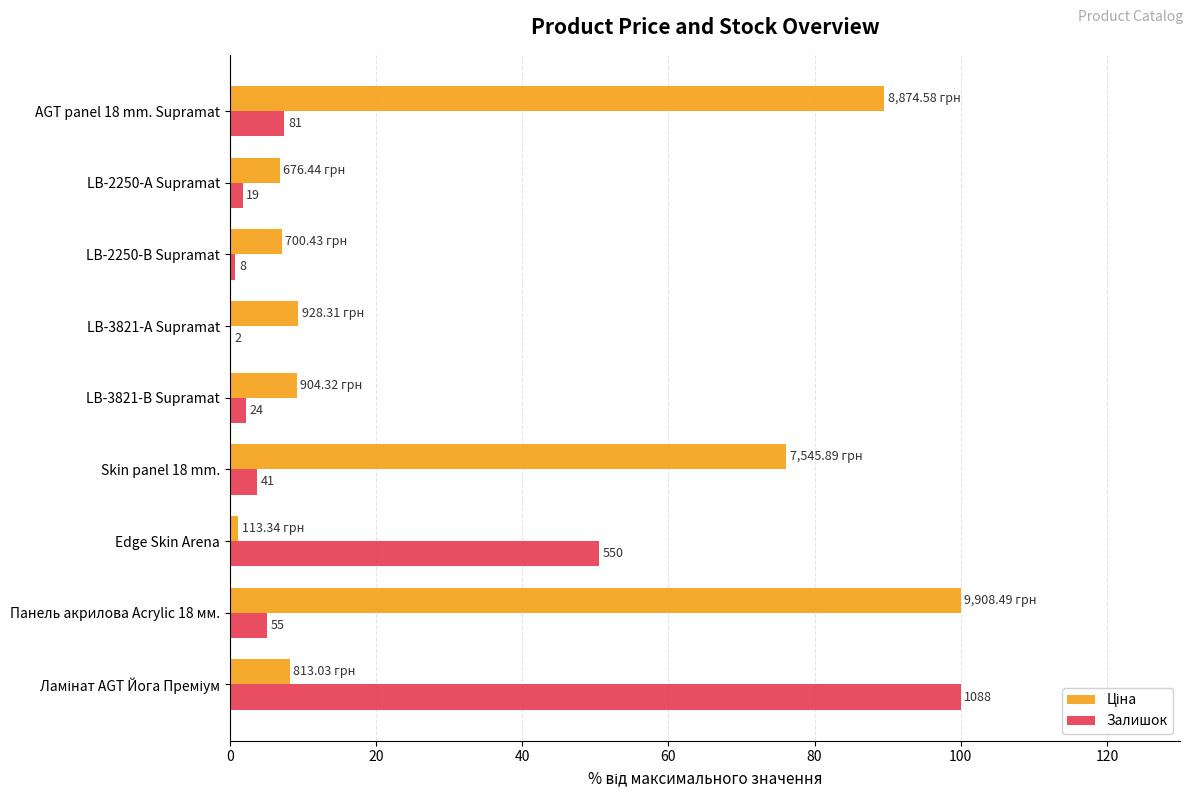

Rank the series by their maximum value, from lowest to highest.

Ціна, Залишок